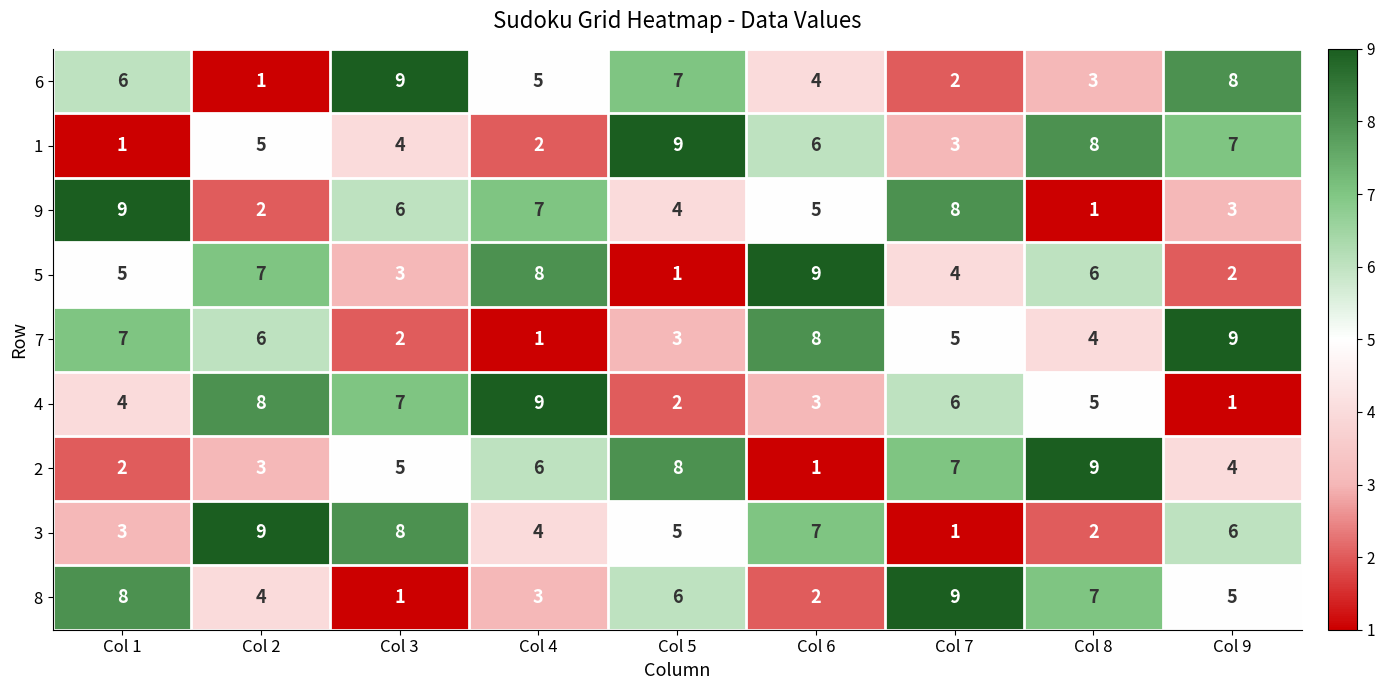

Count the 8 values in the range 3 to 7.

5